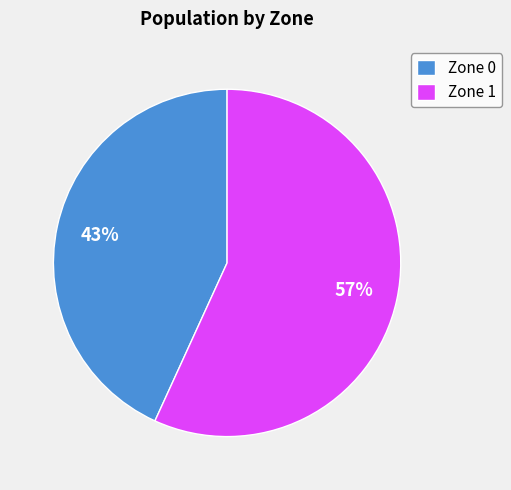

What percentage is the Zone 0 slice, to the nearest percent?

43%